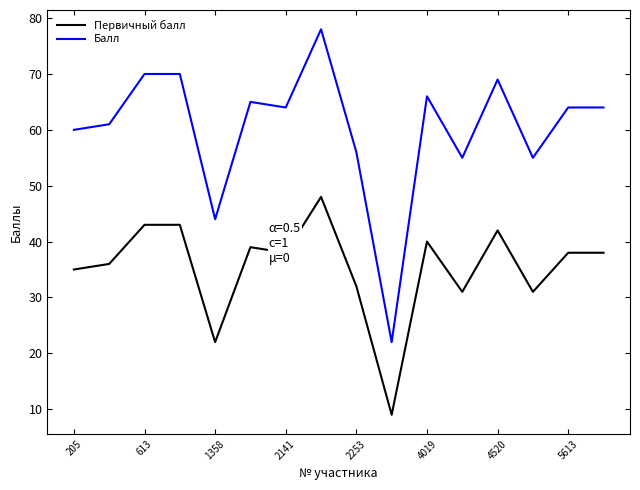

Which series has the widest spread of values?

Балл